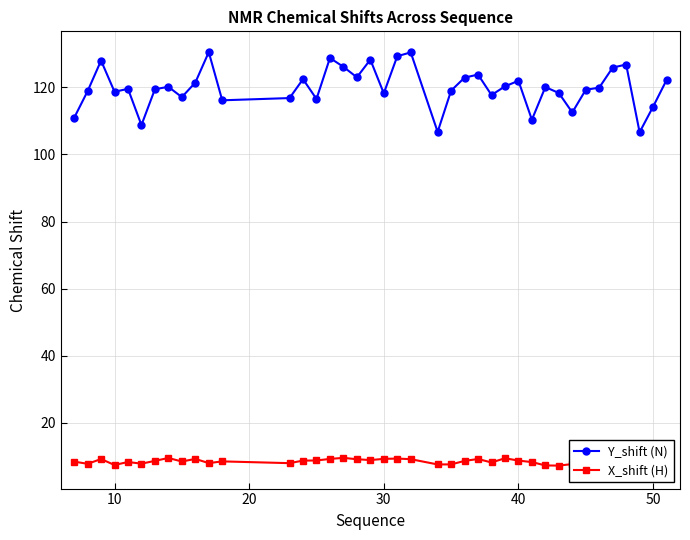

Rank the series by their maximum value, from lowest to highest.

X_shift (H), Y_shift (N)